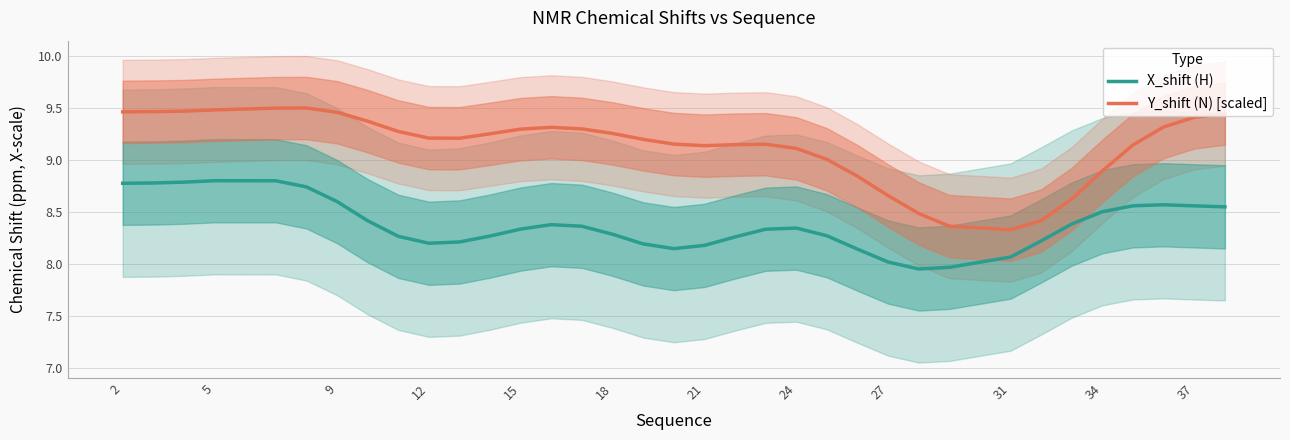

Reading left to right, extract all data points from this chart.

X_shift (H): 8.8	8.8	8.8	8.8	8.8	8.7	8.6	8.4	8.3	8.2	8.2	8.3	8.3	8.4	8.4	8.3	8.2	8.1	8.2	8.3	8.3	8.3	8.3	8.1	8.0	7.9	8.0	8.1	8.2	8.4	8.5	8.6	8.6	8.6	8.5
Y_shift (N) [scaled]: 9.5	9.5	9.5	9.5	9.5	9.5	9.5	9.4	9.3	9.2	9.2	9.2	9.3	9.3	9.3	9.3	9.2	9.1	9.1	9.1	9.1	9.1	9.0	8.8	8.7	8.5	8.4	8.3	8.4	8.6	8.9	9.1	9.3	9.4	9.4